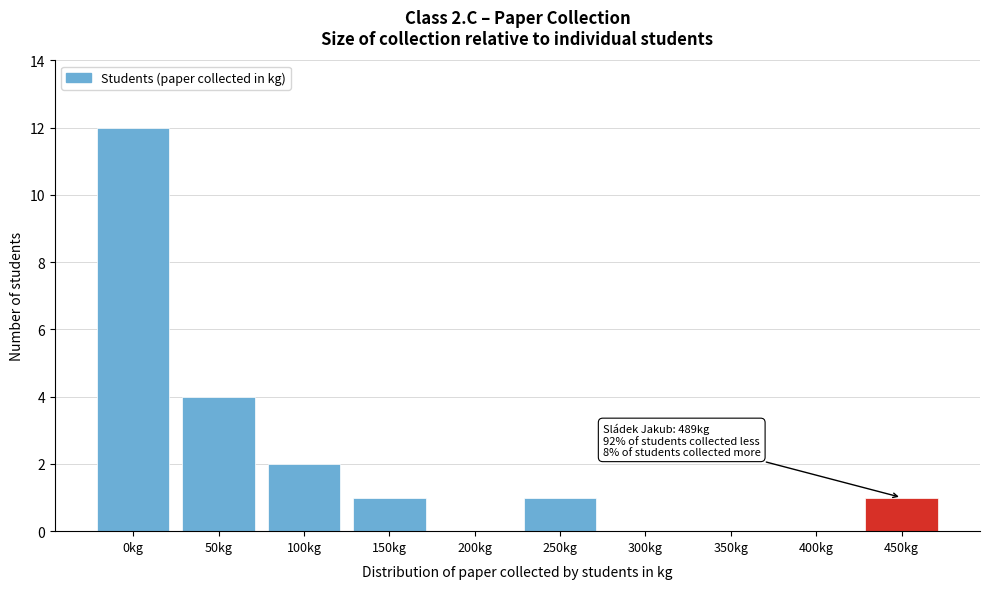

Reading left to right, transcribe all the data shown in this chart.

0kg=12	50kg=4	100kg=2	150kg=1	200kg=0	250kg=1	300kg=0	350kg=0	400kg=0	450kg=1